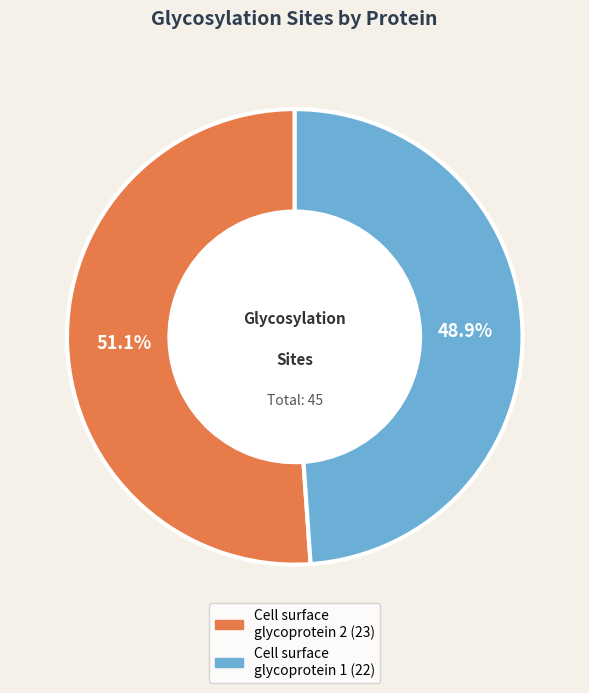

Approximately how many times larger is the value at Cell surface glycoprotein 2 compared to Cell surface glycoprotein 1?

1.0